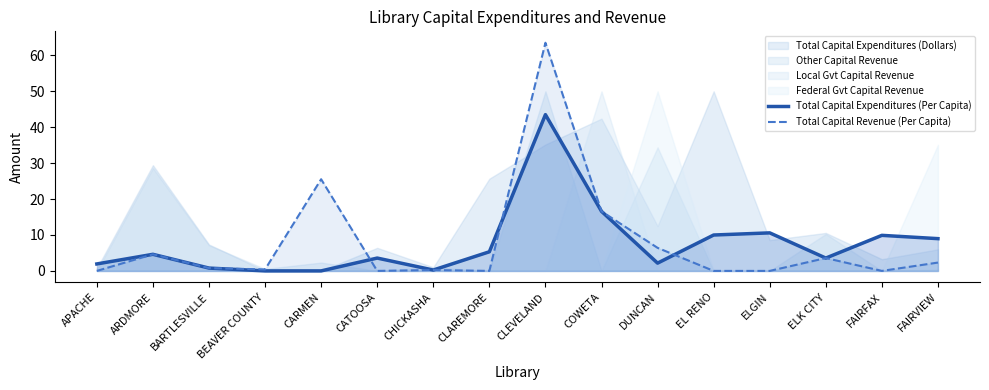

Is the value of Total Capital Expenditures (Per Capita) at ARDMORE greater than the value of Total Capital Revenue (Per Capita) at EL RENO?

Yes